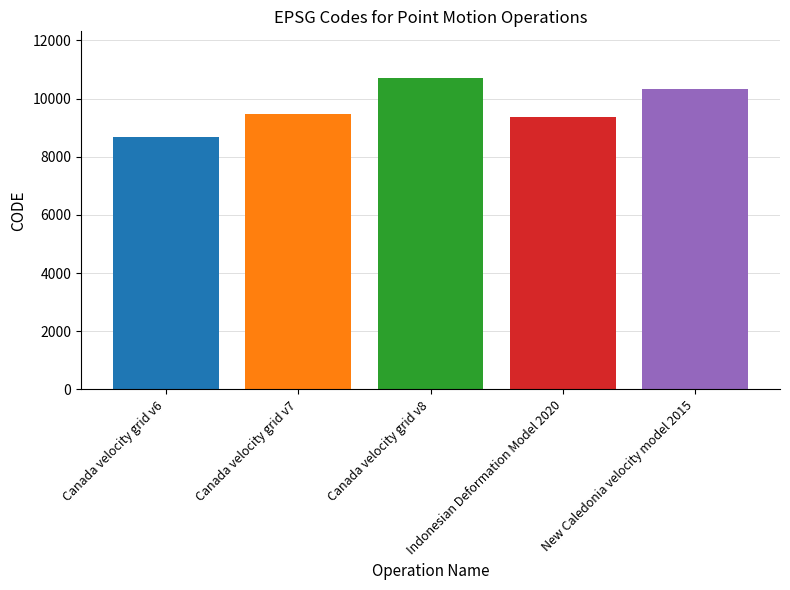

What is the maximum value shown in the chart?

10707